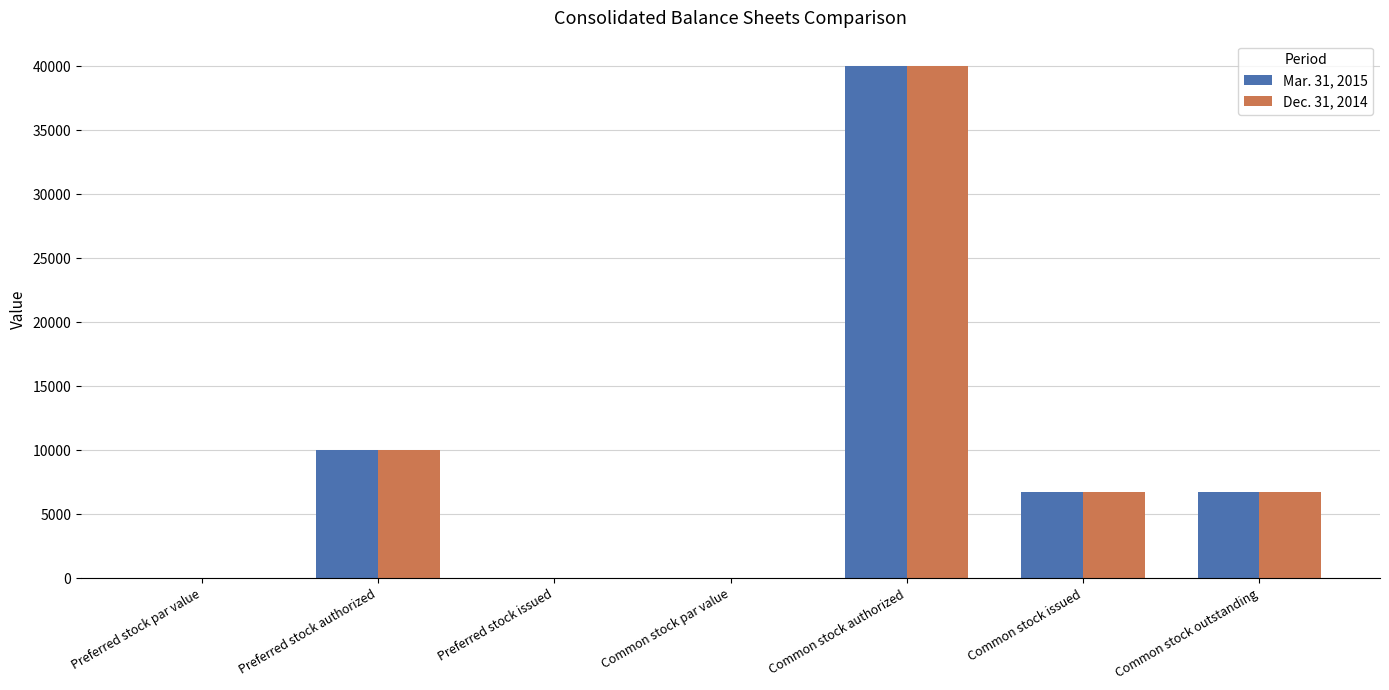

Is the value of Mar. 31, 2015 at Common stock par value greater than the value of Dec. 31, 2014 at Preferred stock authorized?

No